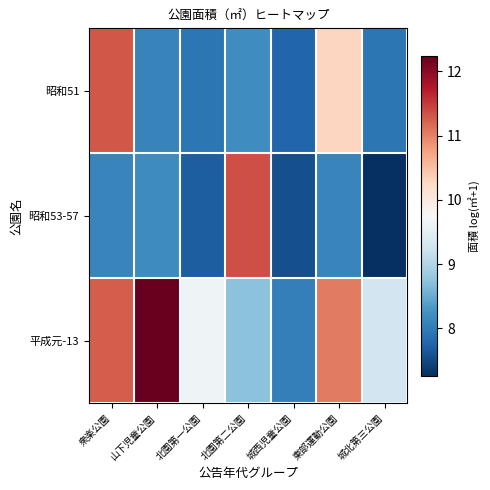

List the series in order of their peak value, highest first.

平成元-13, 昭和53-57, 昭和51